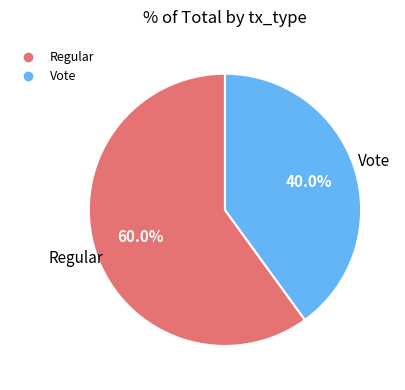

What is the ratio of the value at Regular to the value at Vote?

1.5